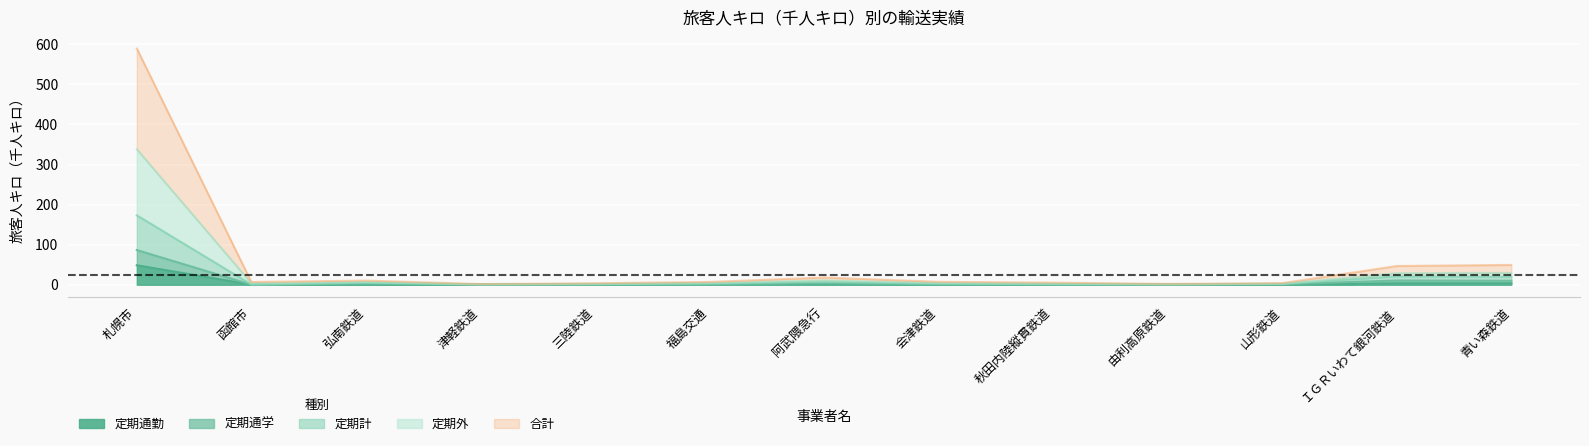

What are all the series names shown in the legend?

定期通勤, 定期通学, 定期計, 定期外, 合計